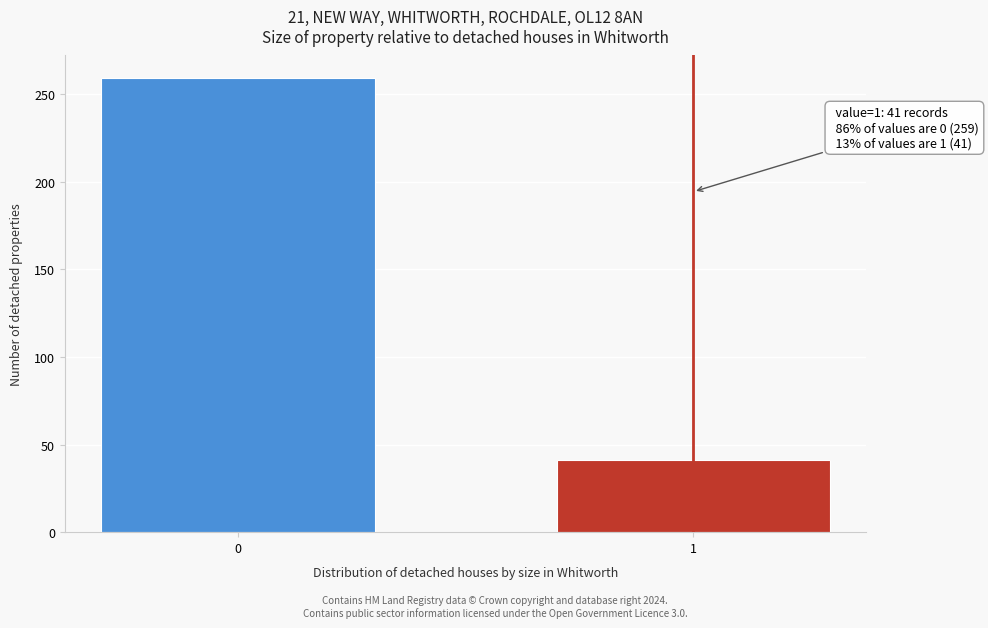

Reading right to left, extract all data points from this chart.

1=41	0=259